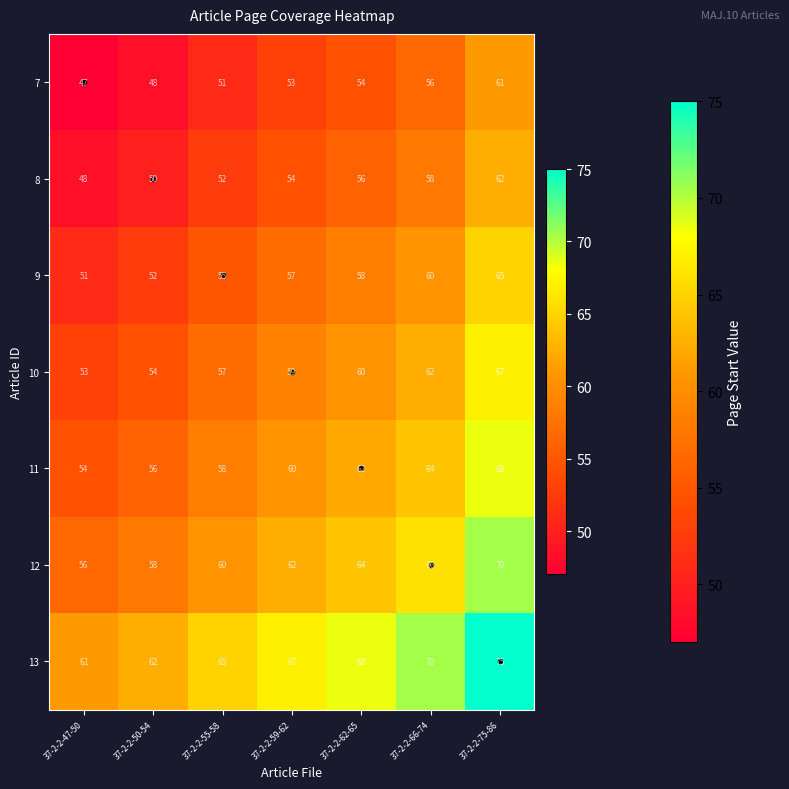

Which category has the lowest value across all series?

37-2-2-47-50